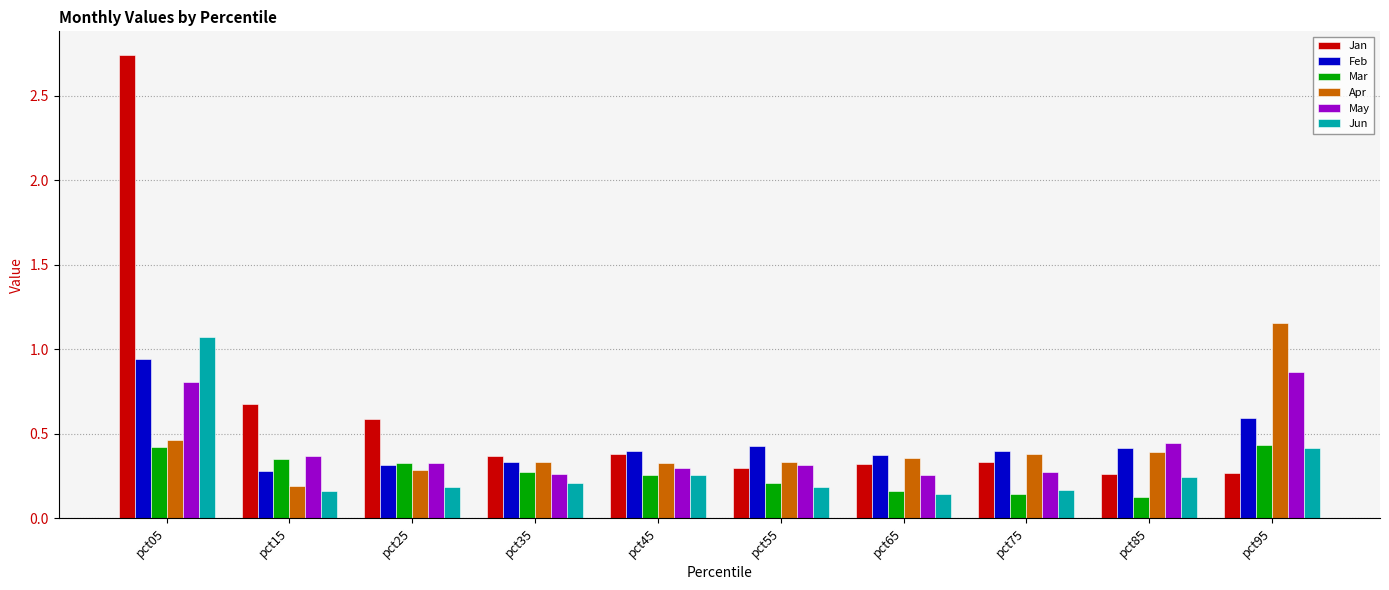

Rank the series by their maximum value, from lowest to highest.

Mar, May, Feb, Jun, Apr, Jan